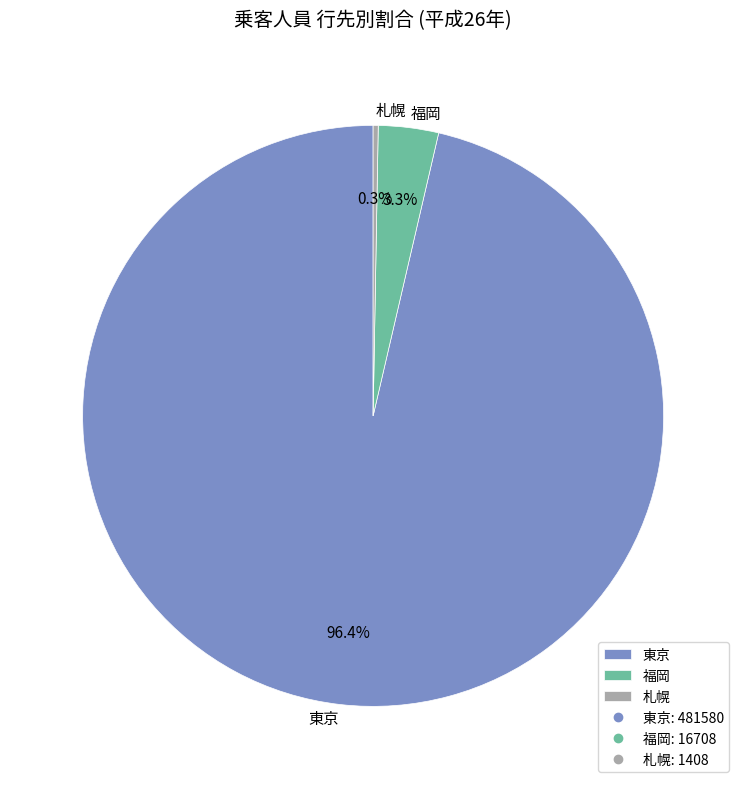

What is the smallest slice in the pie chart?

札幌